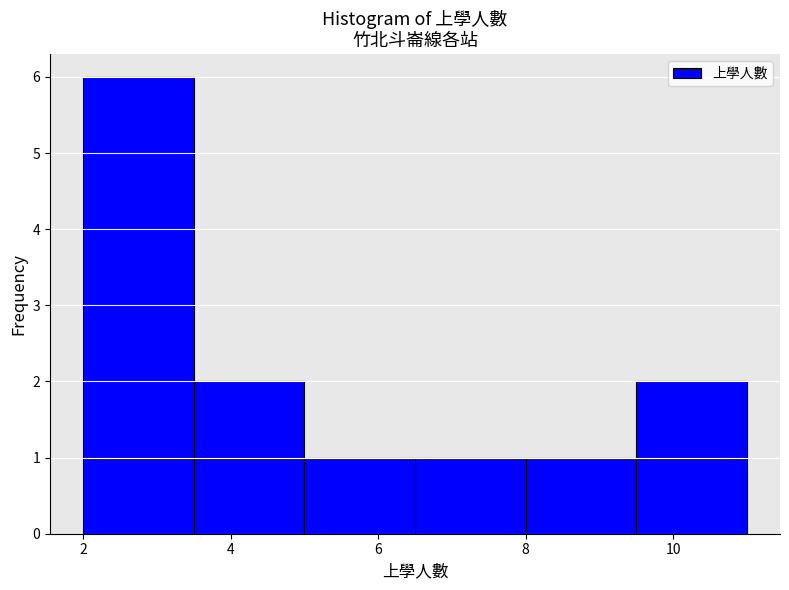

Reading left to right, list every bar in this chart as the range it spans on the x-axis followed by its height. Neither the bar edges nor the heights are printed on the chart, so give them approximately, as read against the axes.

2.0 to 3.5: 6
3.5 to 5.0: 2
5.0 to 6.5: 1
6.5 to 8.0: 1
8.0 to 9.5: 1
9.5 to 11.0: 2